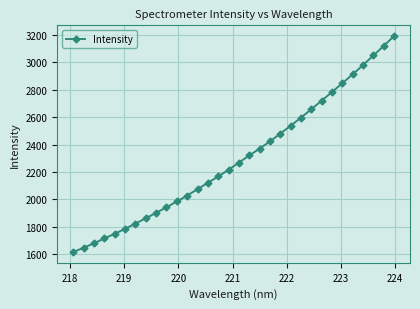

How many categories are shown in the chart?

32